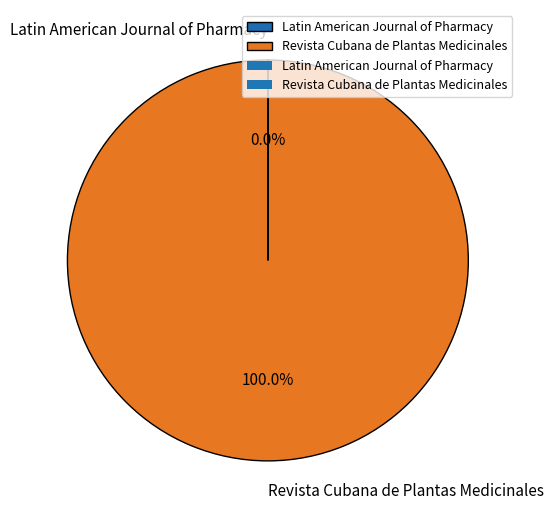

Which category has the biggest portion of the pie?

Revista Cubana de Plantas Medicinales